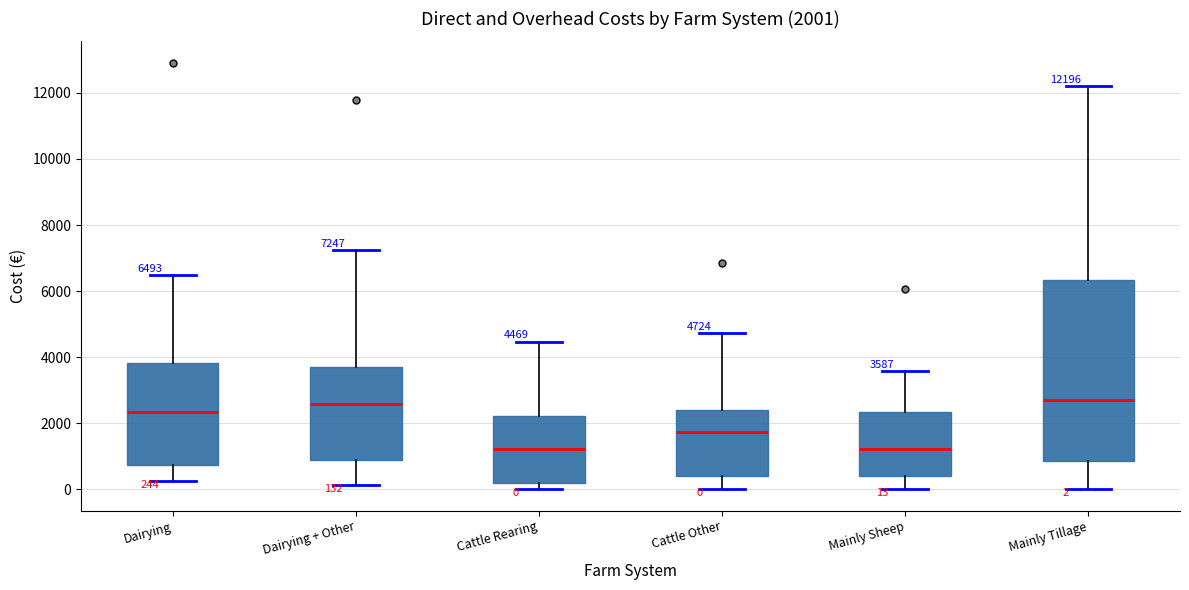

Comparing the boxes themselves (not the whiskers), which one is the tallest?

Mainly Tillage